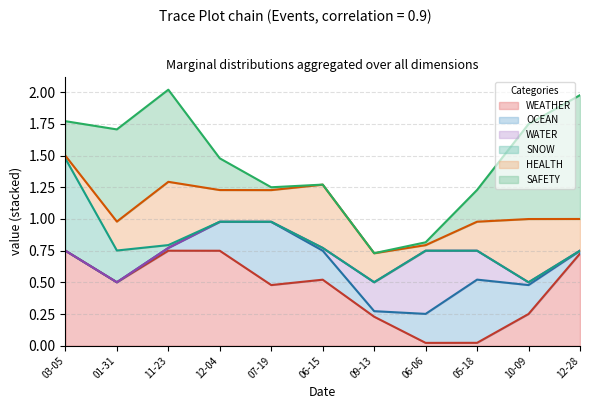

What is the difference between the highest and lowest values at 2023-10-09?

1